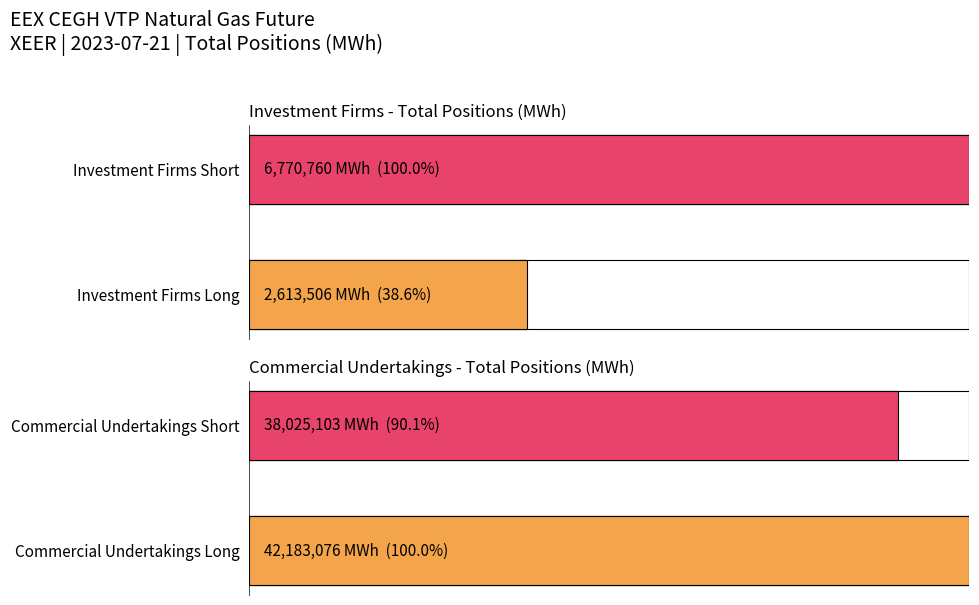

What are all the series names shown in the legend?

Investment Firms Long, Commercial Undertakings Long, Investment Firms Short, Commercial Undertakings Short